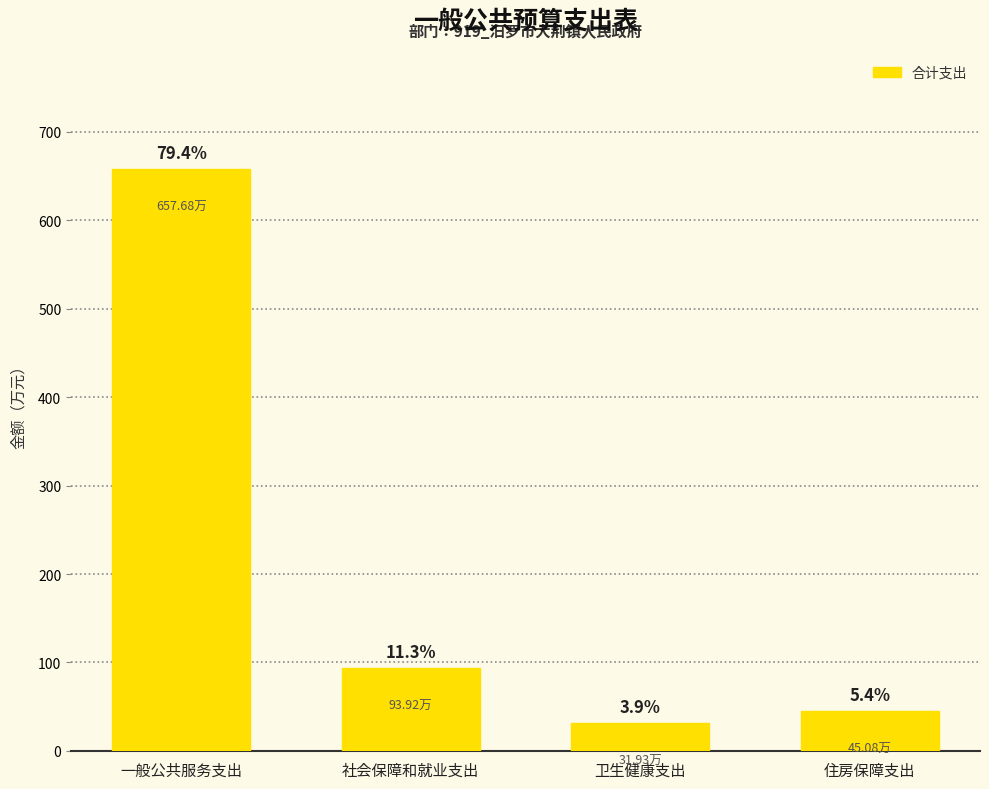

At which category does the chart reach its minimum across all series?

卫生健康支出